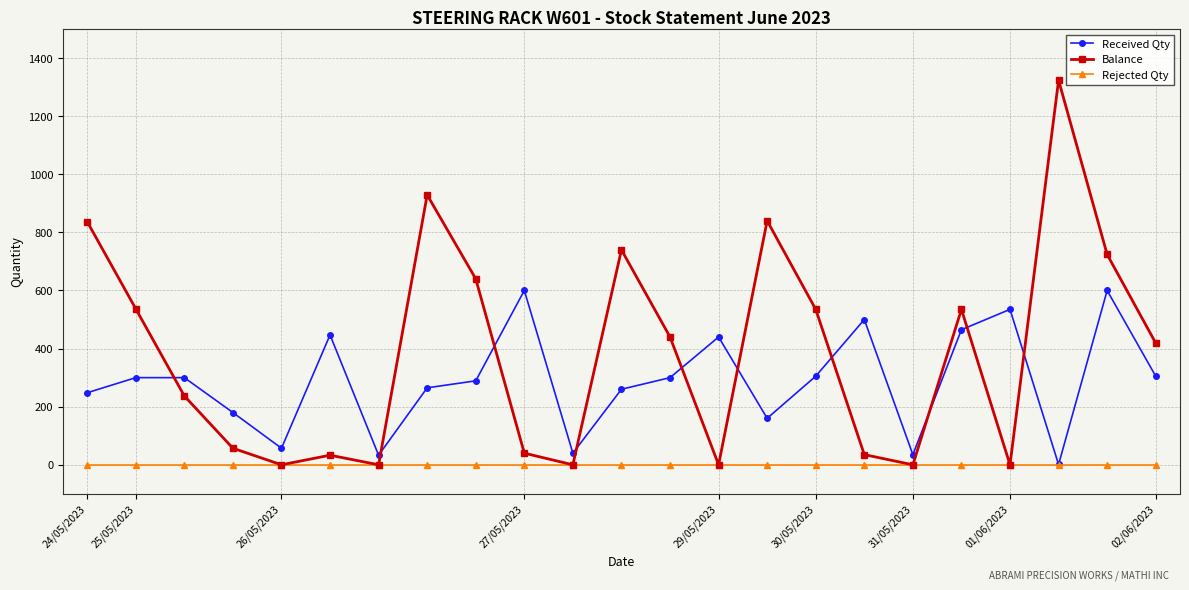

At how many categories does at least one series exceed 121?

19